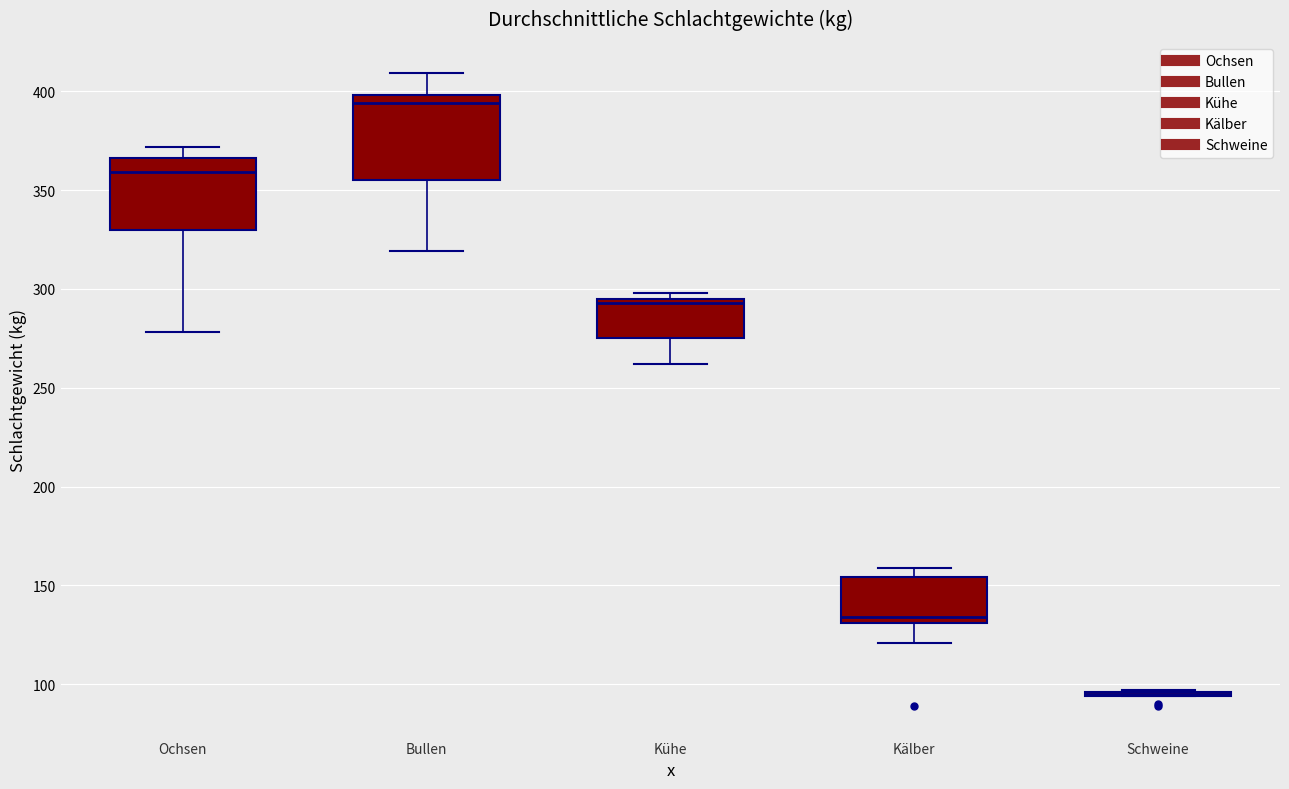

Reading left to right, transcribe this box plot: for each box, give where its median line is, the range the box spans, and where its two whiskers end, as read against the y-axis. The values are not printed on the chart, so give them approximately, as read against the axis.

Ochsen: median 360, box 330 to 365, whiskers 280 to 370
Bullen: median 395, box 355 to 400, whiskers 320 to 410
Kühe: median 295 (just below the box's upper edge), box 275 to 295, whiskers 260 to 300
Kälber: median 135, box 130 to 155, whiskers 120 to 160
Schweine: box collapsed to a line at 95, whiskers 95 to 95